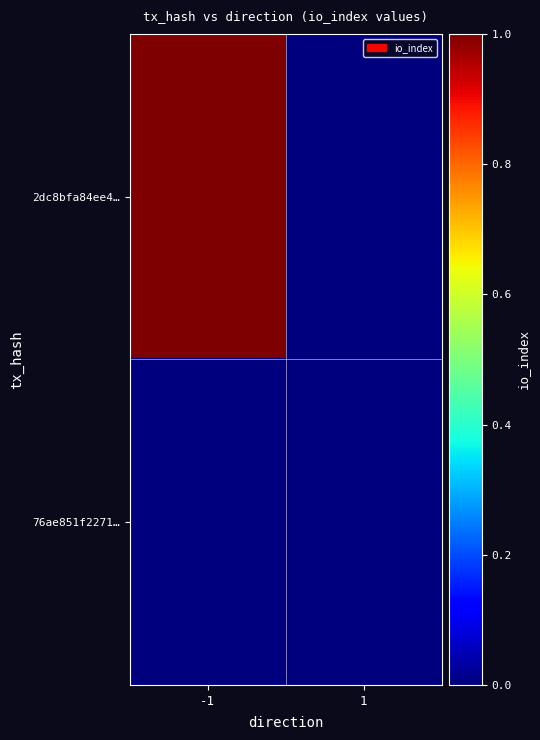

Reading right to left, extract all data points from this chart.

2dc8bfa84ee4…: 1=0	-1=1
76ae851f2271…: 1=0	-1=0